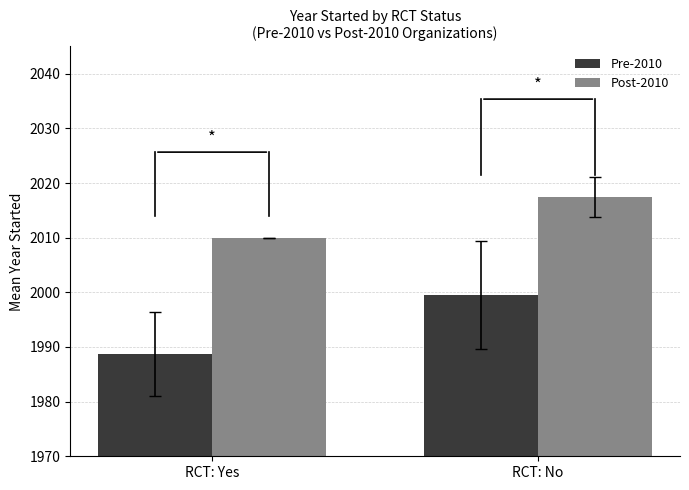

Which series has the largest range (max minus min)?

Pre-2010